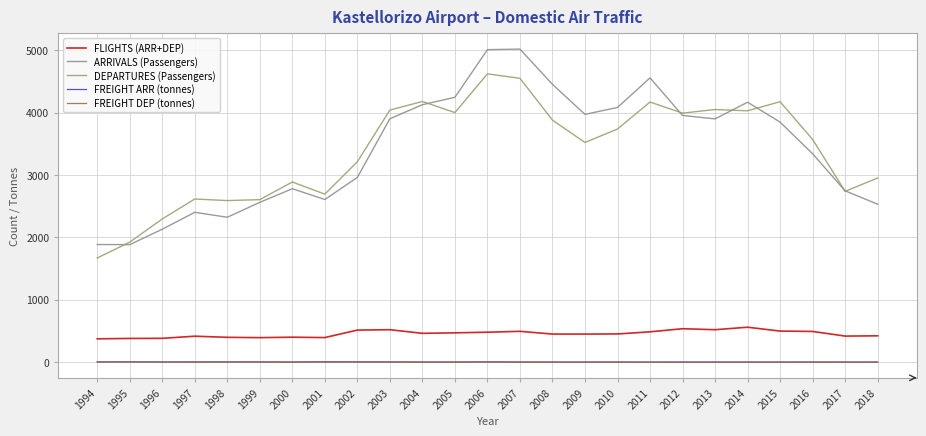

What are all the series names shown in the legend?

FLIGHTS (ARR+DEP), ARRIVALS (Passengers), DEPARTURES (Passengers), FREIGHT ARR (tonnes), FREIGHT DEP (tonnes)